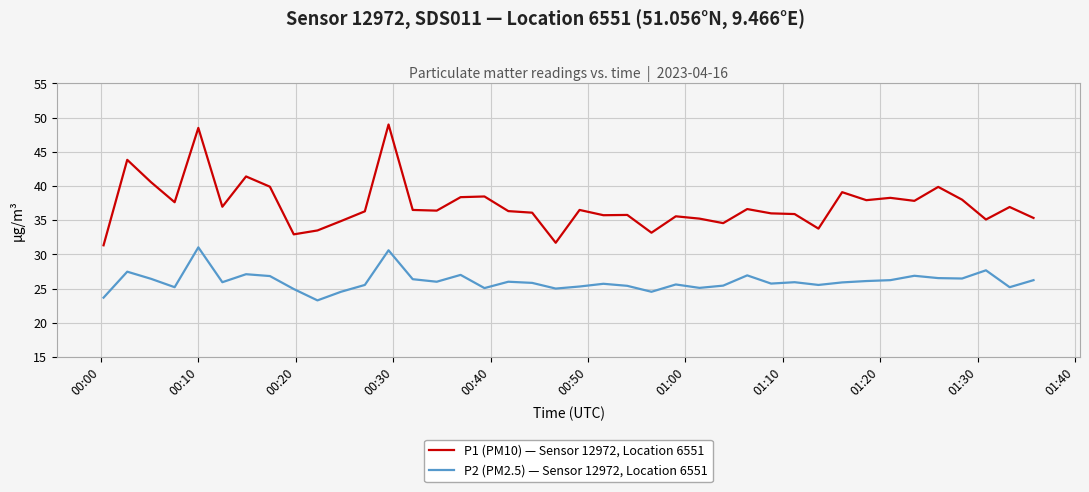

What is the difference between the maximum and minimum values in the P2 (PM2.5) — Sensor 12972, Location 6551 series?

7.8